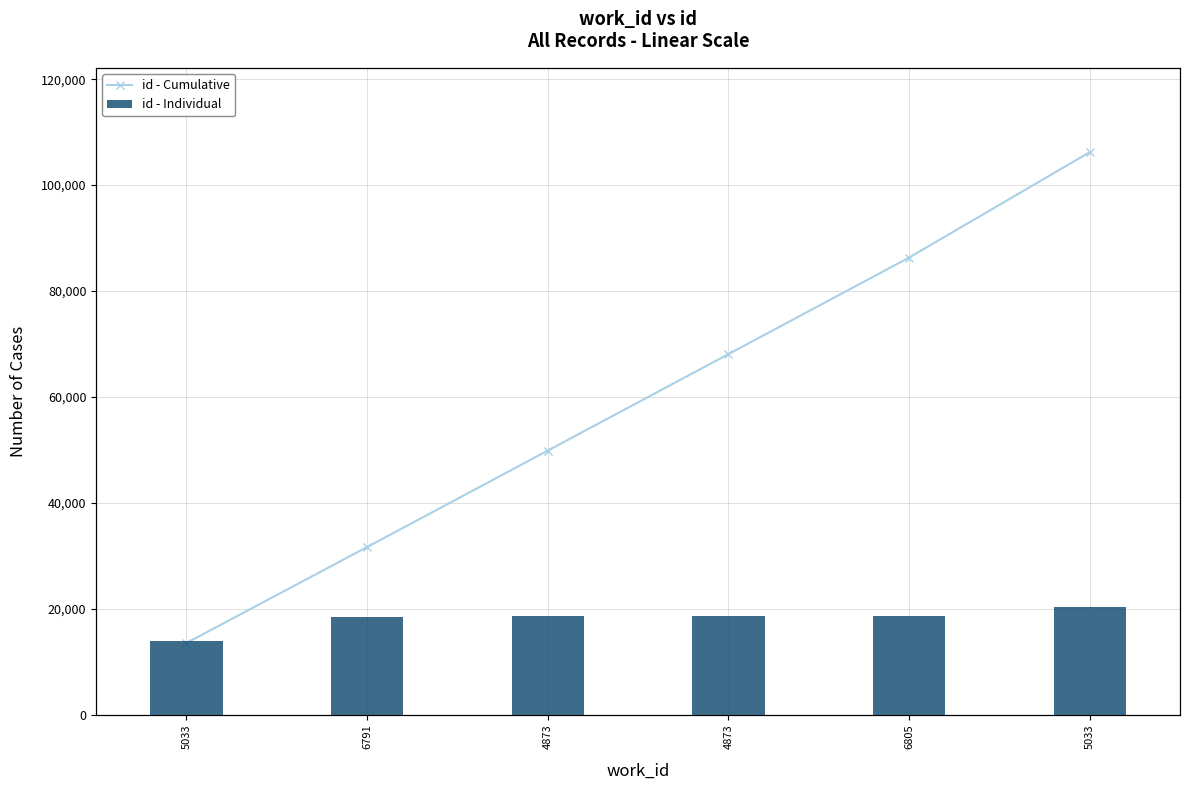

List the labels in order of id - Individual value, smallest first.

5033, 6791, 4873, 4873, 6805, 5033